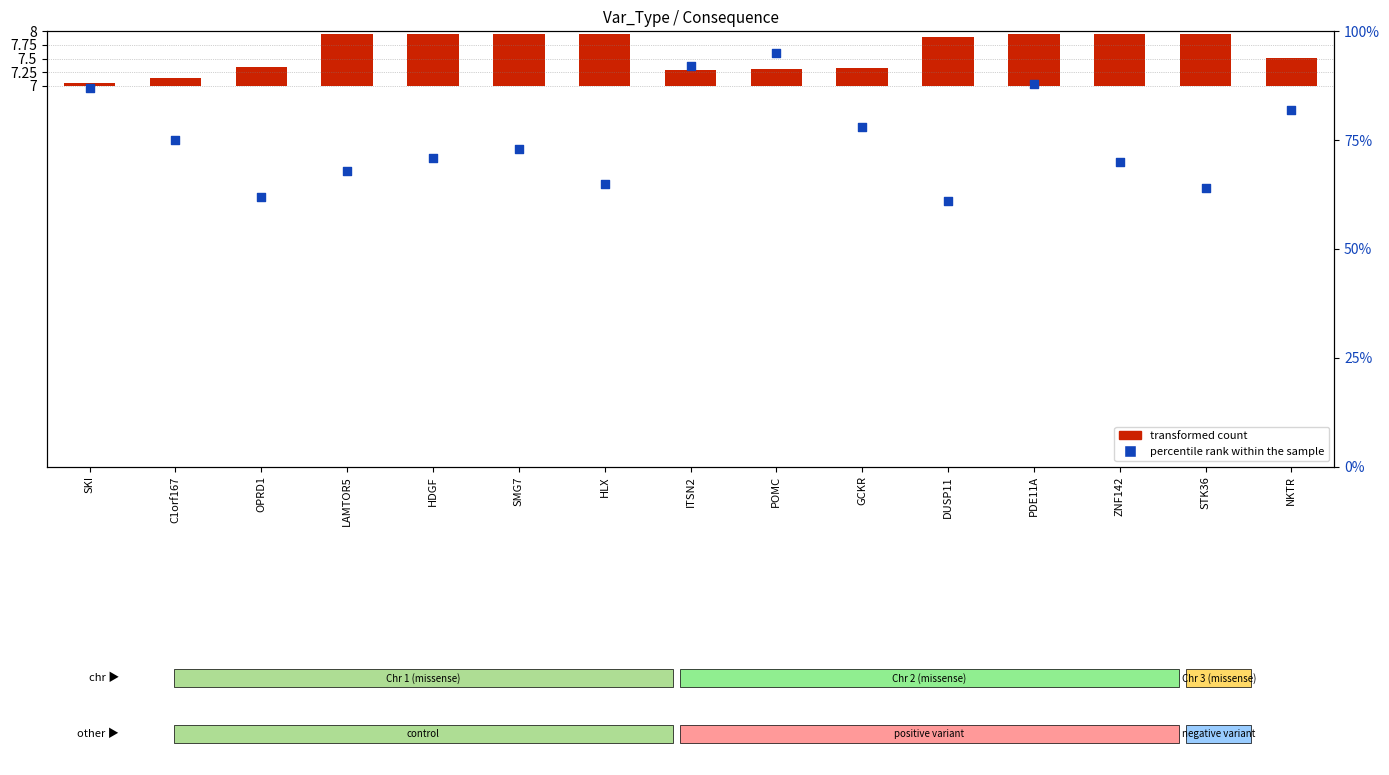

At which category is the sum across all series the highest?

POMC